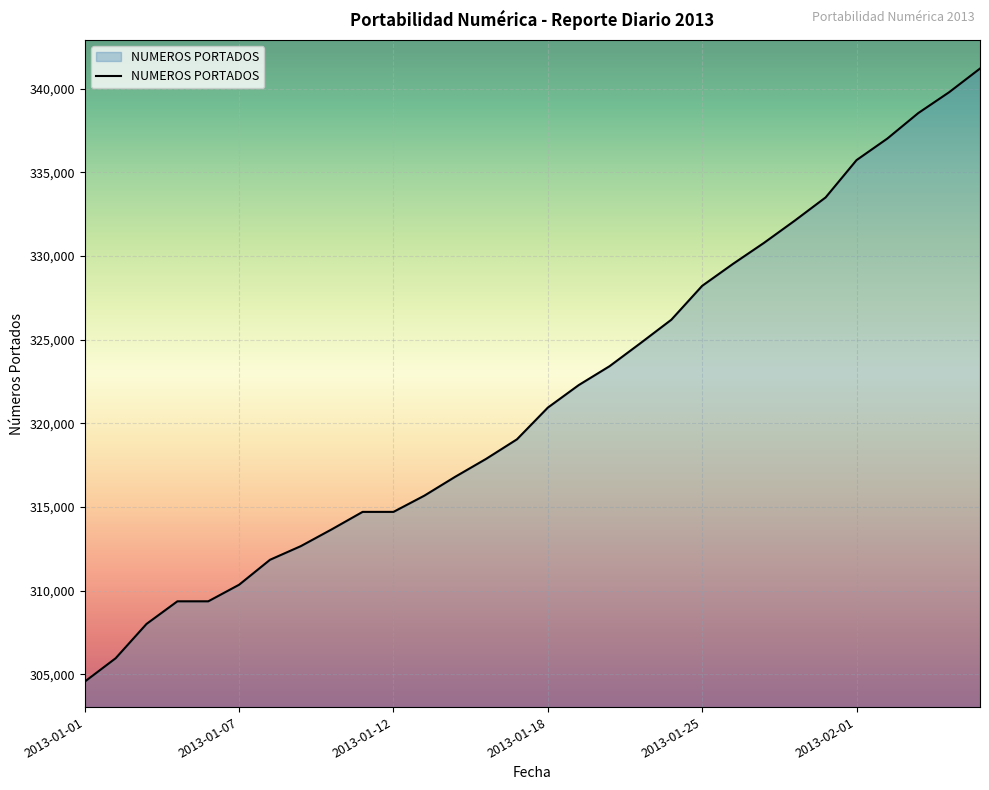

How many series are shown in this chart?

1